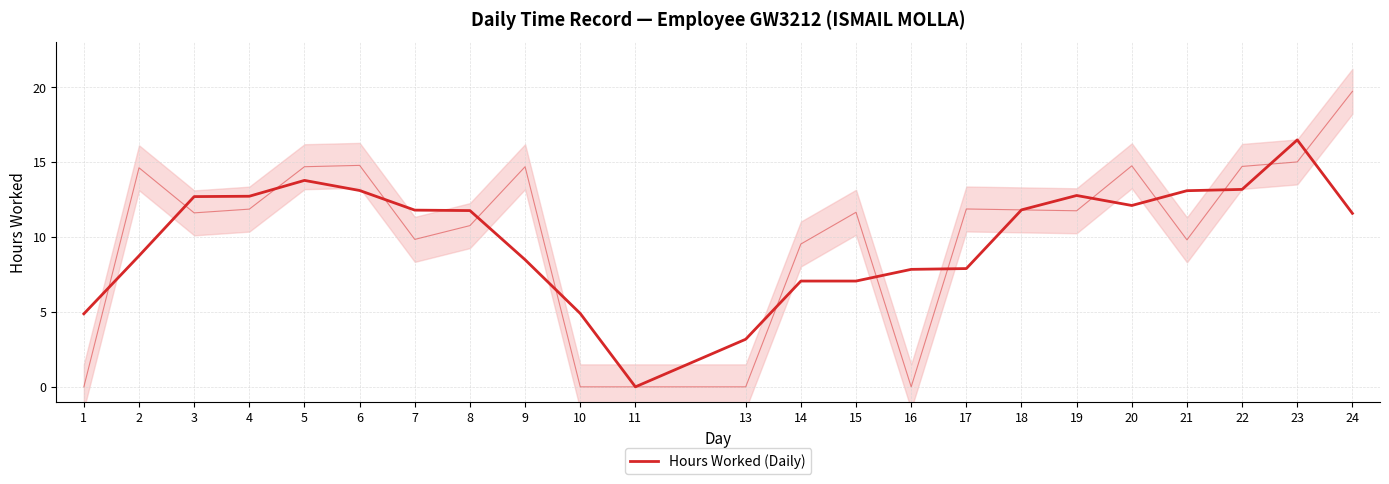

What is the difference between the maximum and minimum values?

16.5